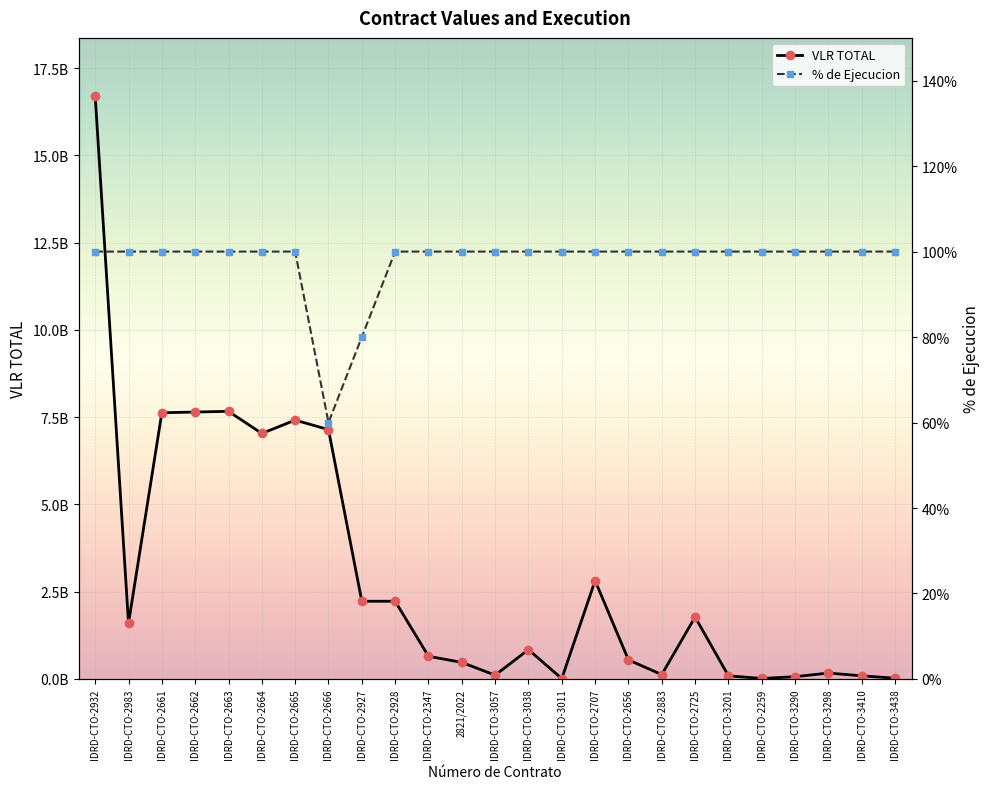

What position from the right is IDRD-CTO-3038?

12